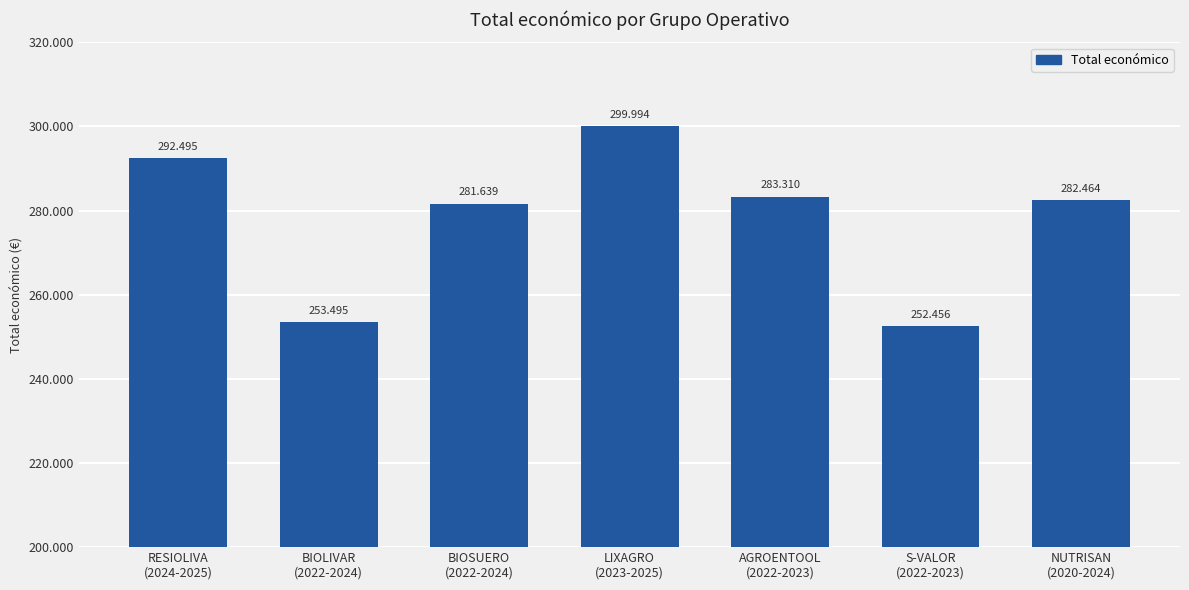

What is the label of the 4th bar from the right?

LIXAGRO
(2023-2025)